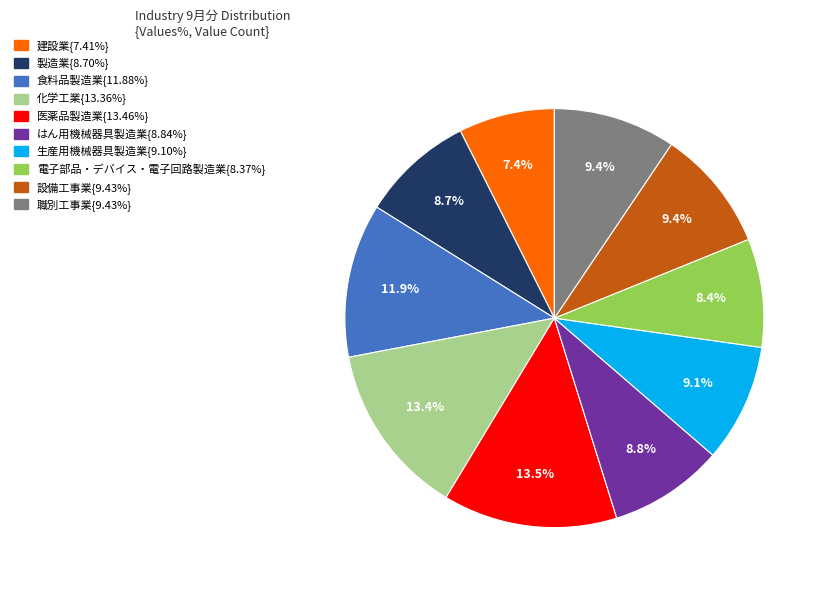

To the nearest percent, what is the difference between the largest and smallest slice percentages?

6%